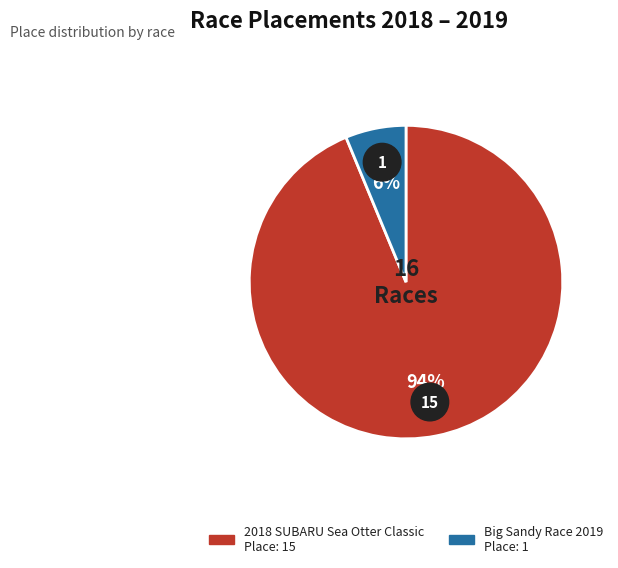

To the nearest percent, what is the difference between the largest and smallest slice percentages?

88%